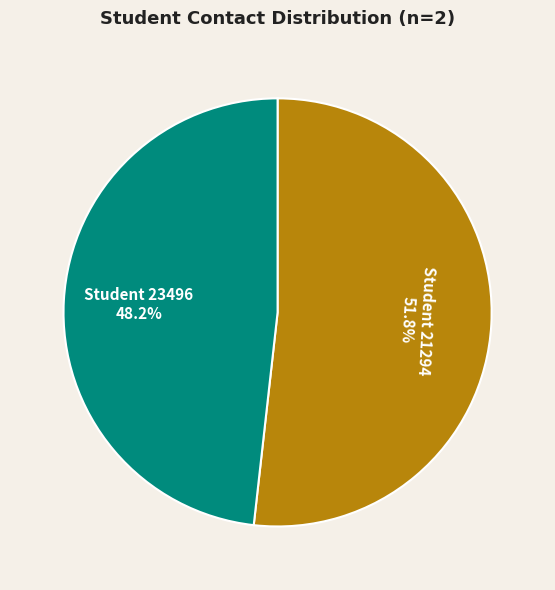

What portion of the pie excludes Student 21294?

48.2%